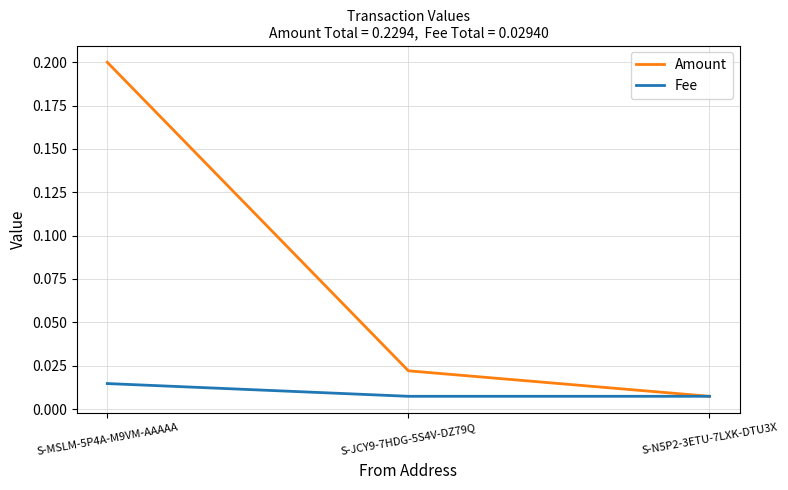

Which category has the highest value in the Fee series?

S-MSLM-5P4A-M9VM-AAAAA